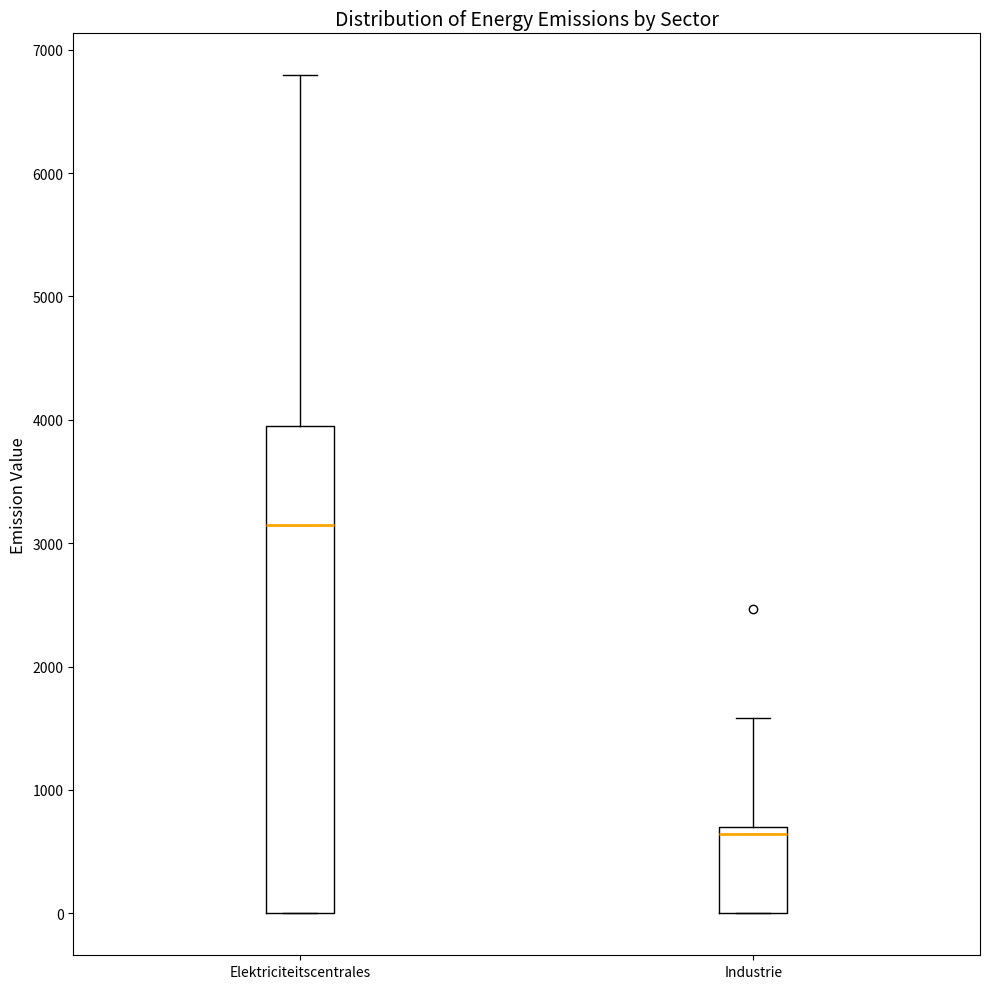

Which box is the tallest, from its lower edge to its upper edge?

Elektriciteitscentrales